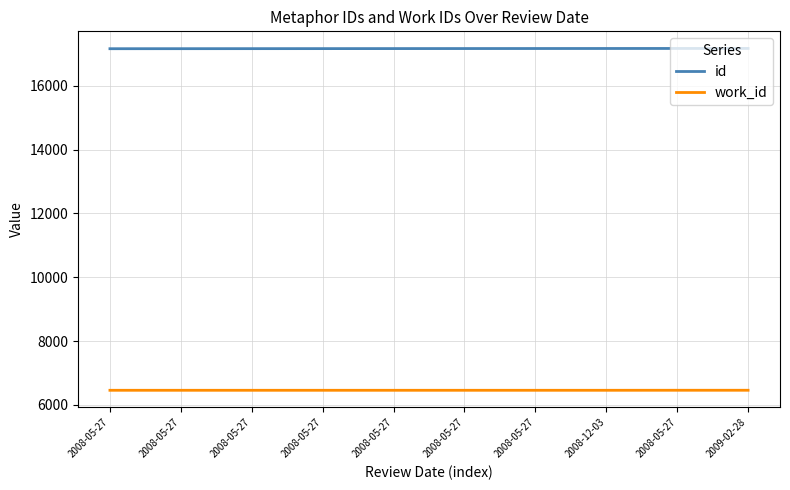

What are all the series names shown in the legend?

id, work_id